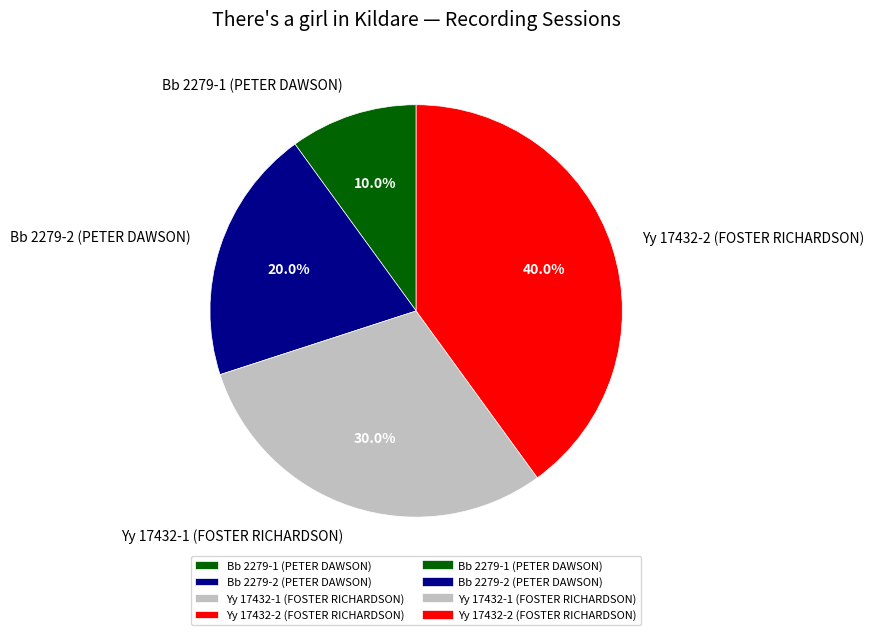

To the nearest percent, what percentage of the pie is Yy 17432-2 (FOSTER RICHARDSON)?

40%